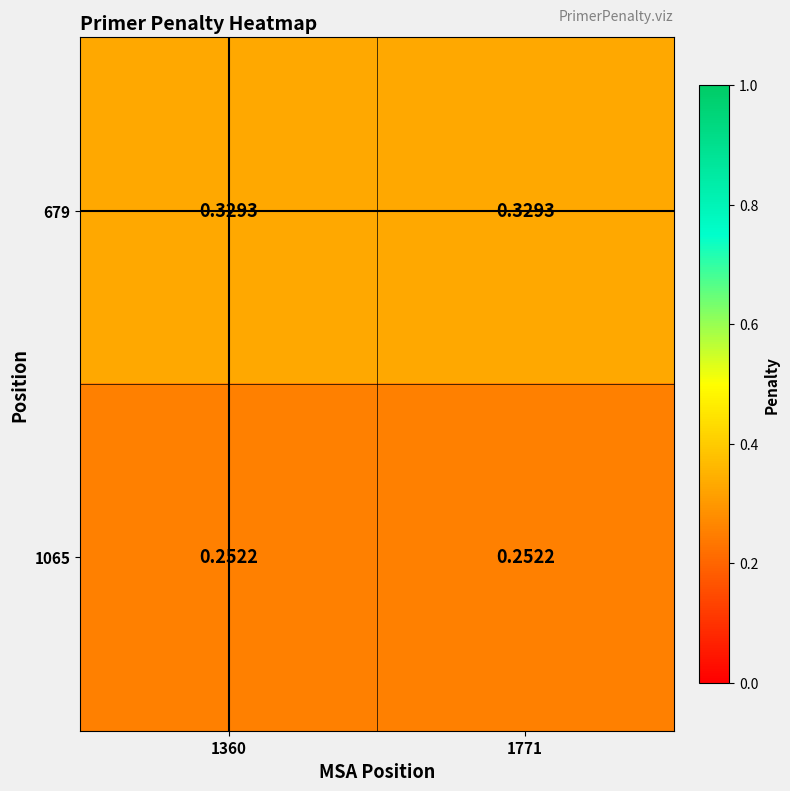

Is the value of 679 at 1771 greater than the value of 1065 at 1771?

Yes